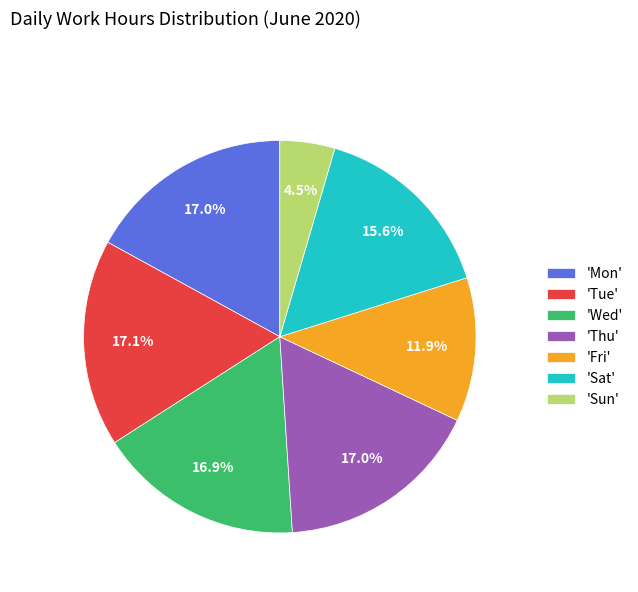

What is the smallest slice in the pie chart?

'Sun'